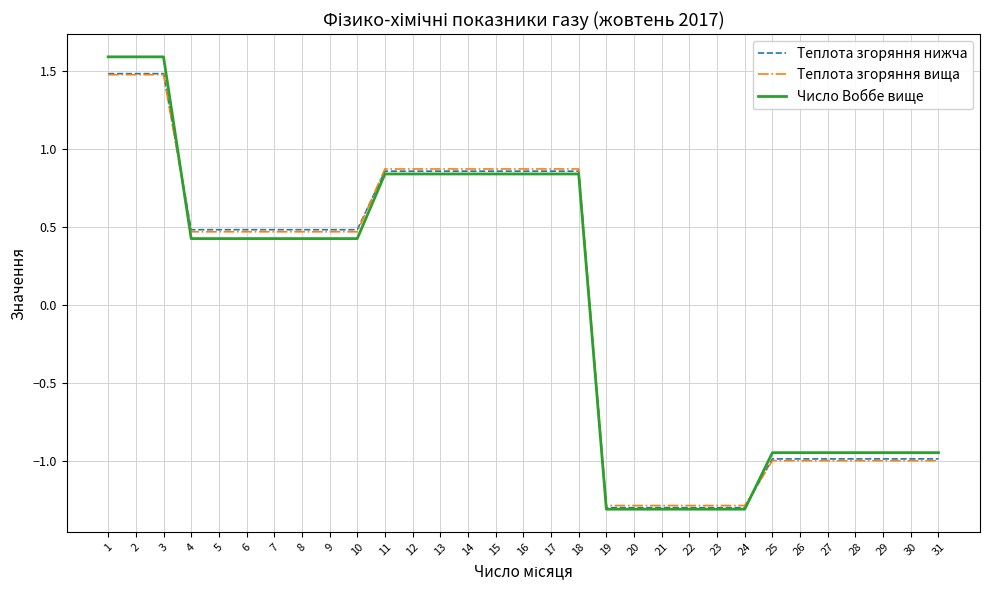

How many values in the Число Воббе вище series are below 0?

13